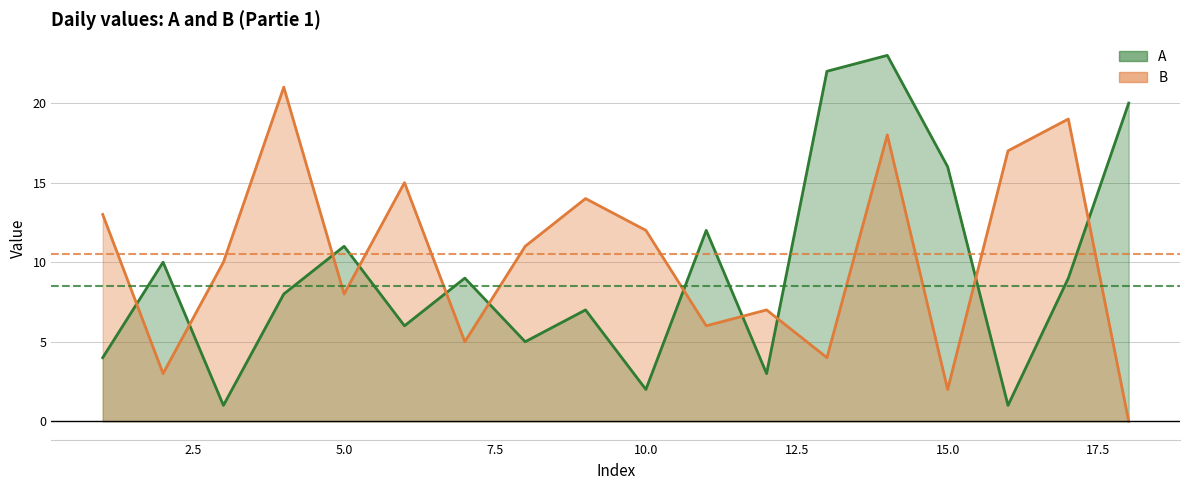

Does the chart display data point markers on the line(s)?

No